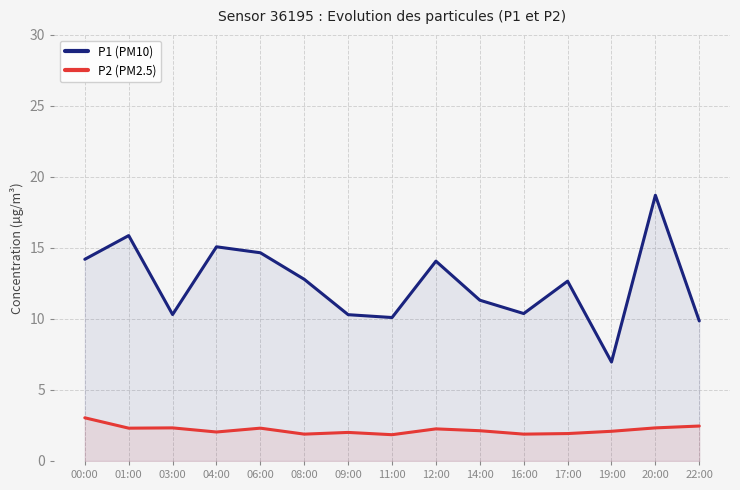

At which label is P2 (PM2.5) closest to 2?

09:00